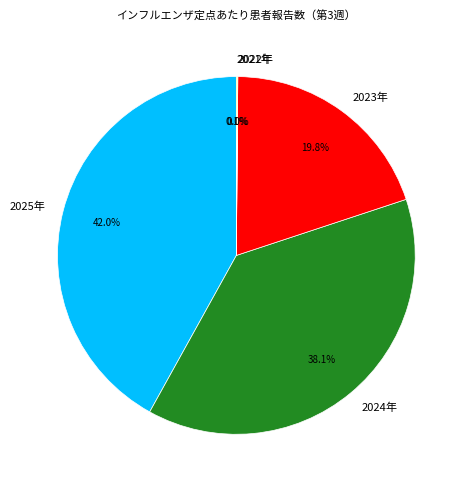

What percentage is NOT represented by 2023年?

80.2%